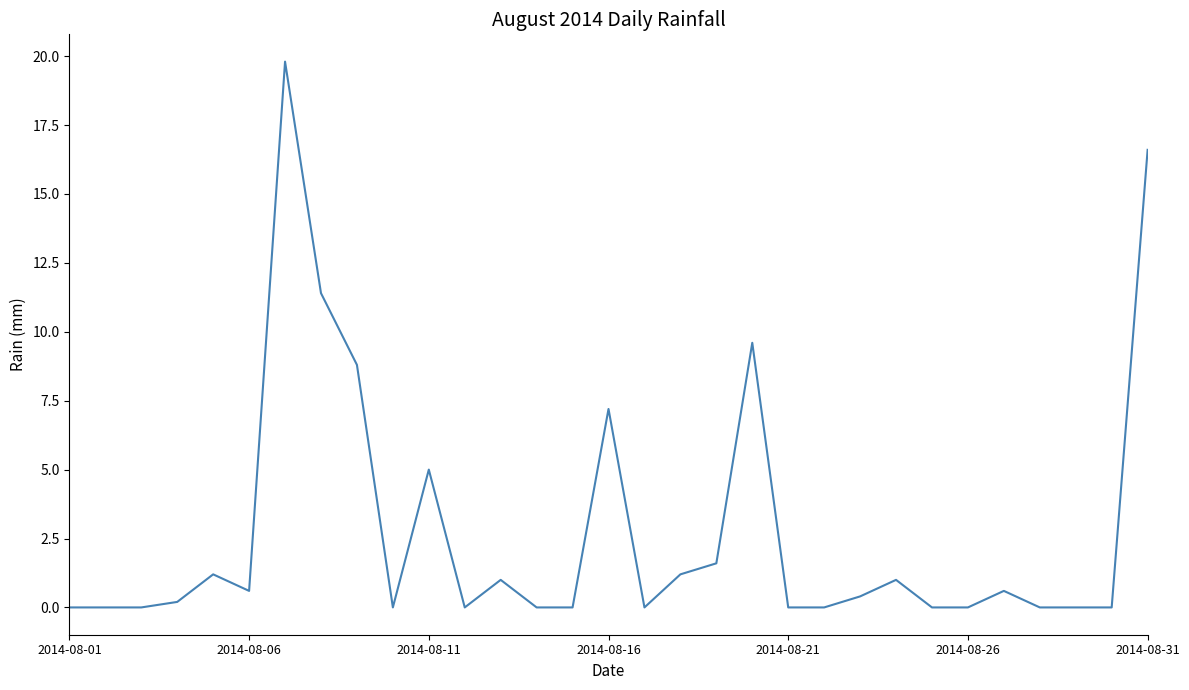

True or false: there are more than 1 points higher than both neighbors.

True